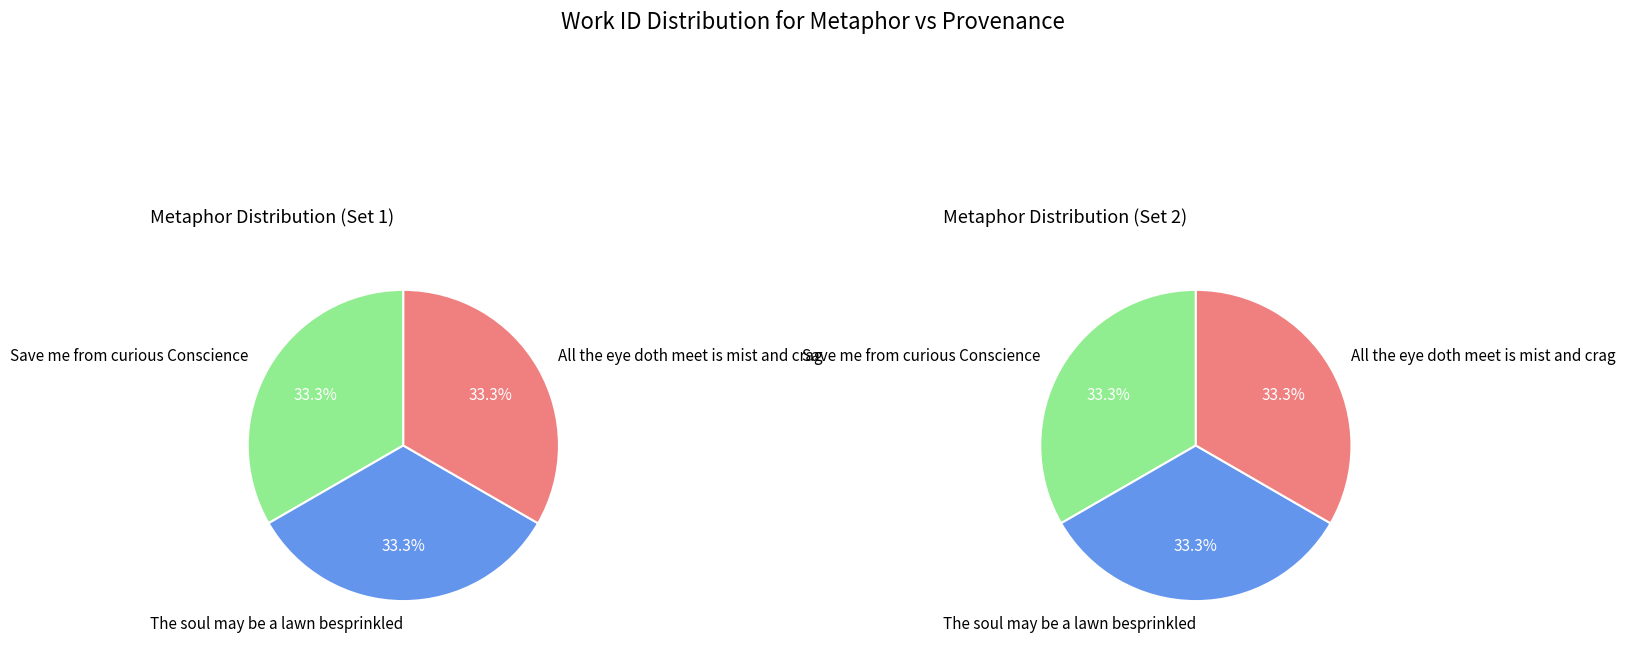

Is there a majority slice in this chart?

No